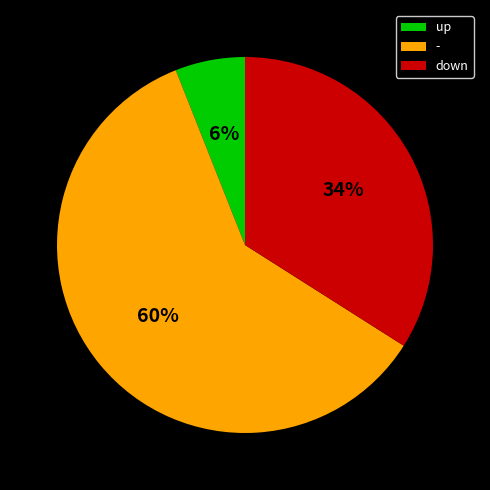

Which category has the biggest portion of the pie?

-